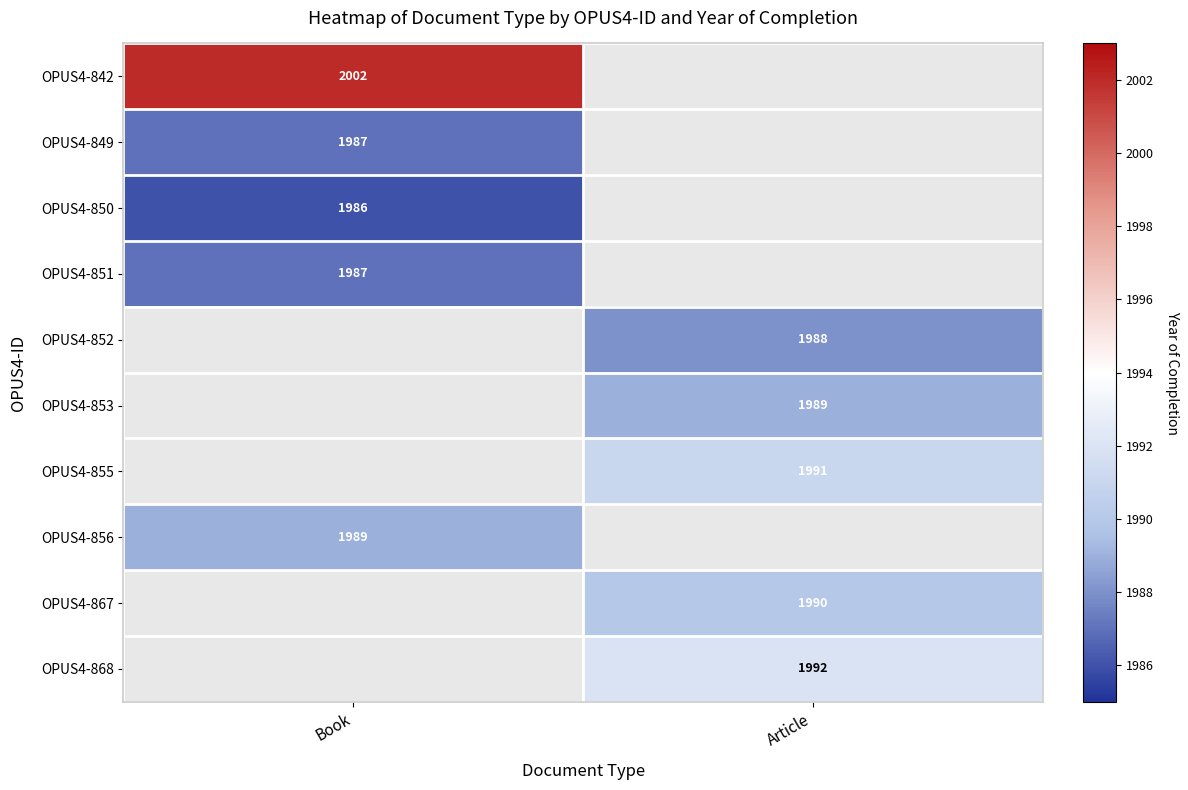

The value of OPUS4-851 at Book is 3357. True or false?

False